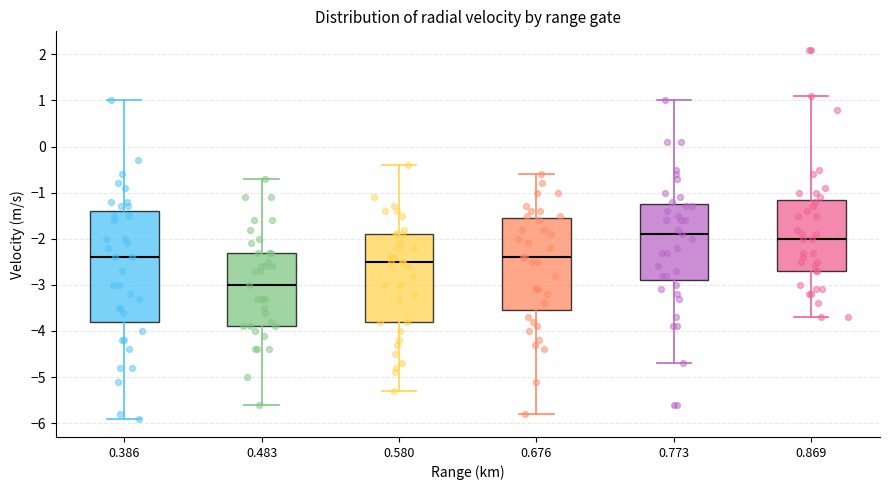

Reading left to right, transcribe this box plot: for each box, give where its median line is, the range the box spans, and where its two whiskers end, as read against the y-axis. The values are not printed on the chart, so give them approximately, as read against the axis.

0.386: median -2.4, box -3.8 to -1.4, whiskers -5.9 to 1.0
0.483: median -3.0, box -3.9 to -2.3, whiskers -5.6 to -0.7
0.580: median -2.5, box -3.8 to -1.9, whiskers -5.3 to -0.4
0.676: median -2.4, box -3.5 to -1.5, whiskers -5.8 to -0.6
0.773: median -1.9, box -2.9 to -1.2, whiskers -4.7 to 1.0
0.869: median -2.0, box -2.7 to -1.1, whiskers -3.7 to 1.1